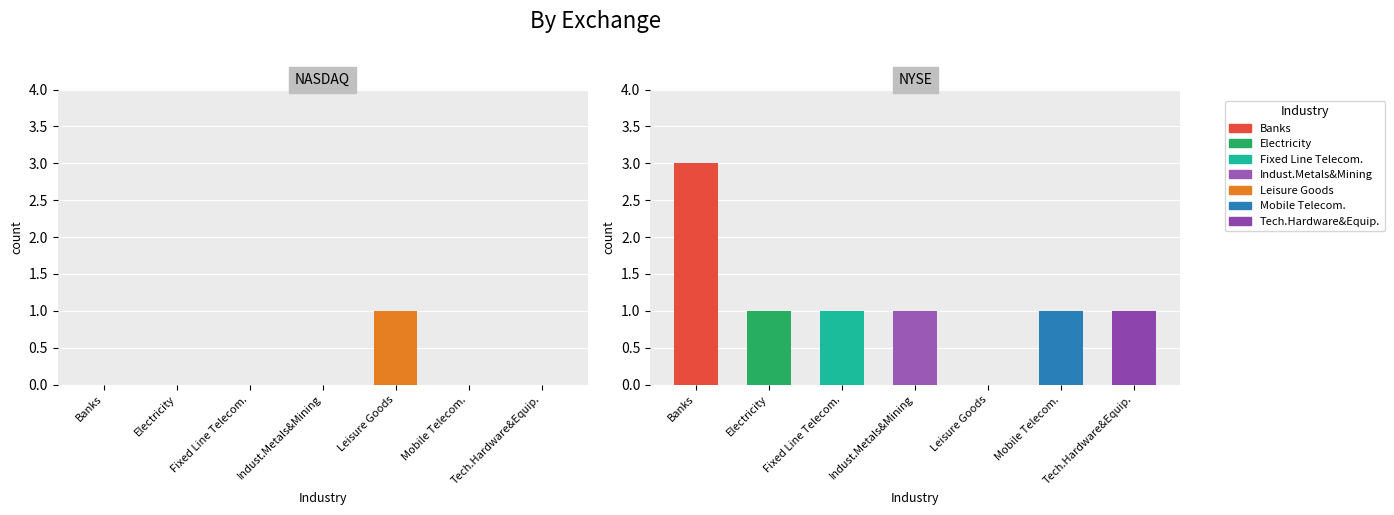

Rank the categories by NASDAQ value from lowest to highest.

Banks, Electricity, Fixed Line Telecom., Indust.Metals&Mining, Mobile Telecom., Tech.Hardware&Equip., Leisure Goods